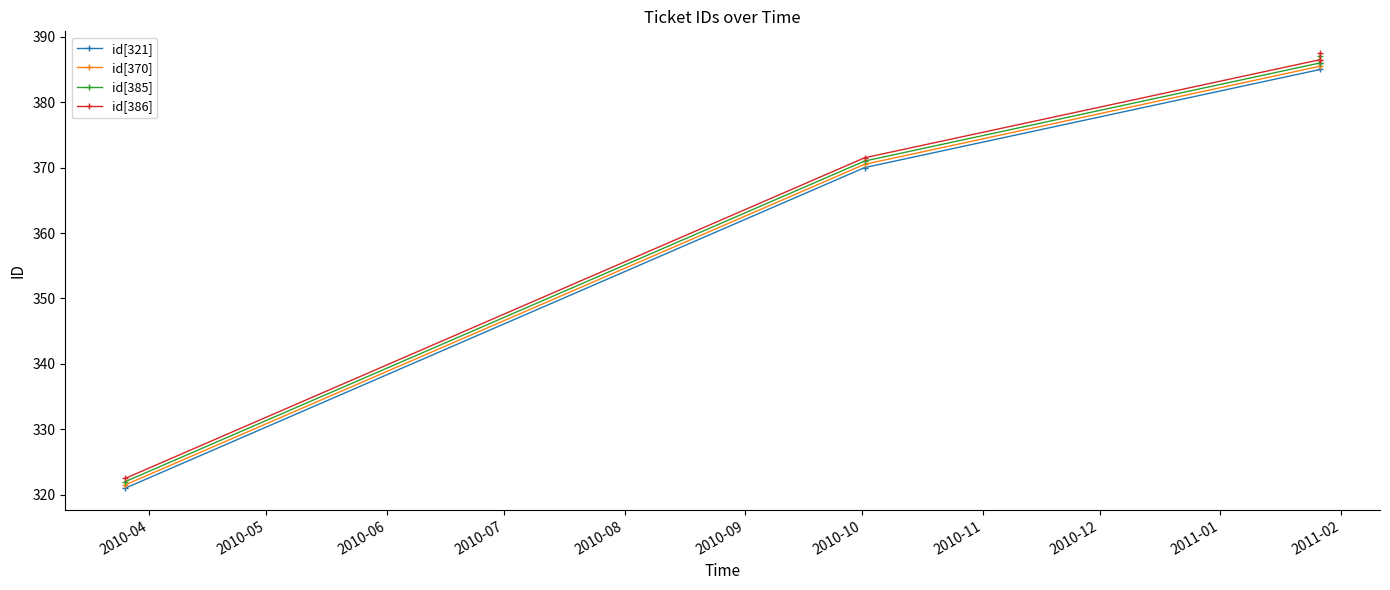

How many lines are shown in the chart?

4